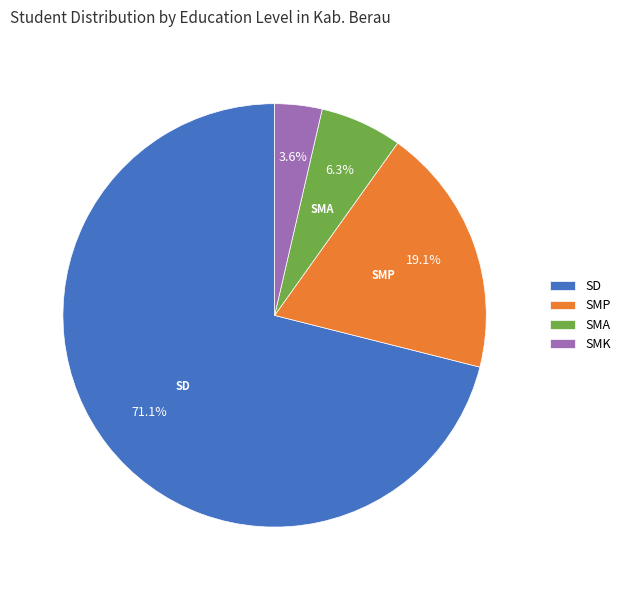

What is the ratio of the value at SMP to the value at SMK?

5.3